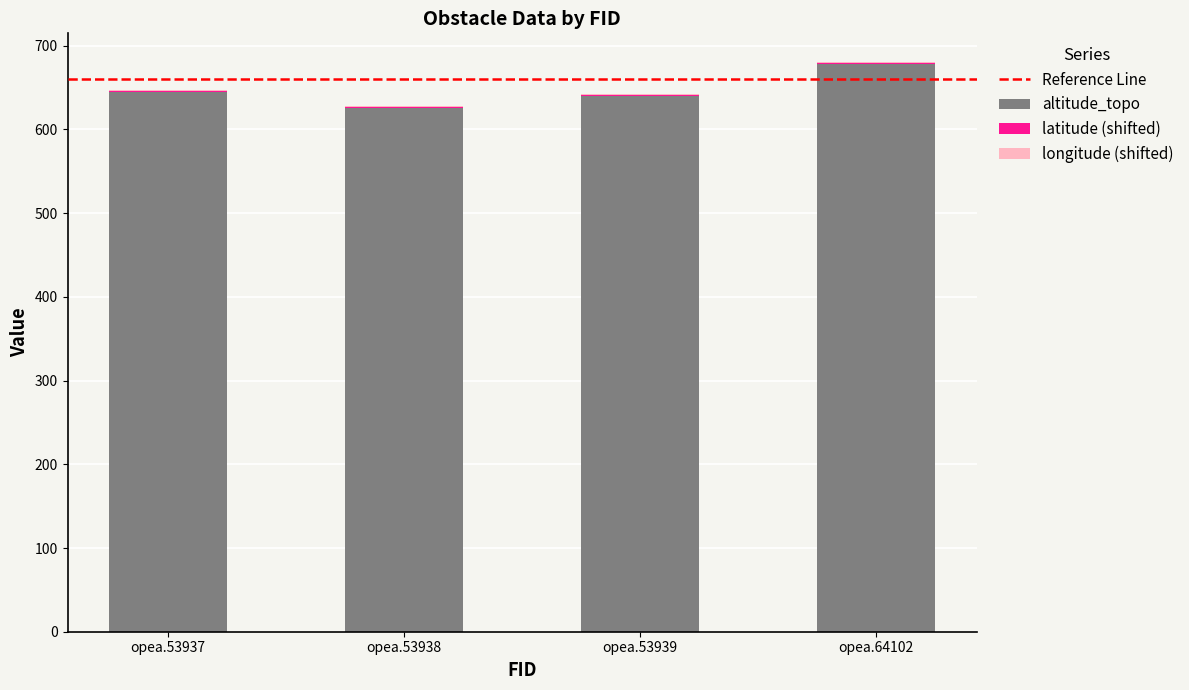

How many distinct data groups are displayed?

3